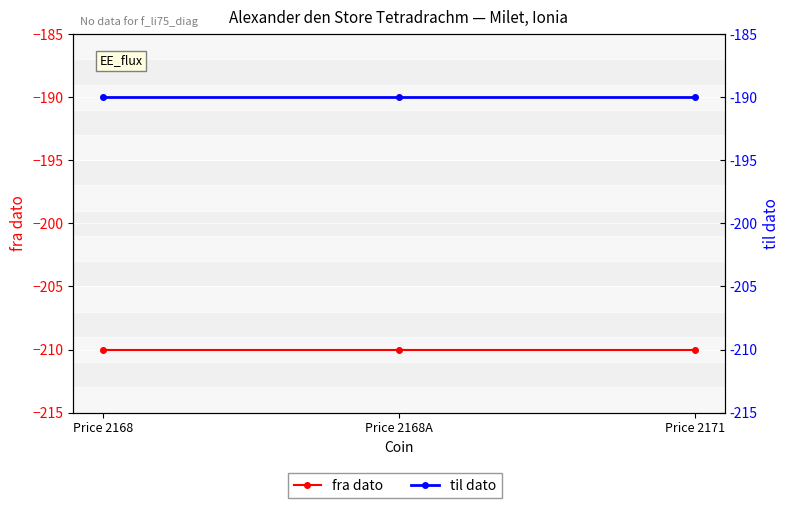

Which series has the widest spread of values?

fra dato